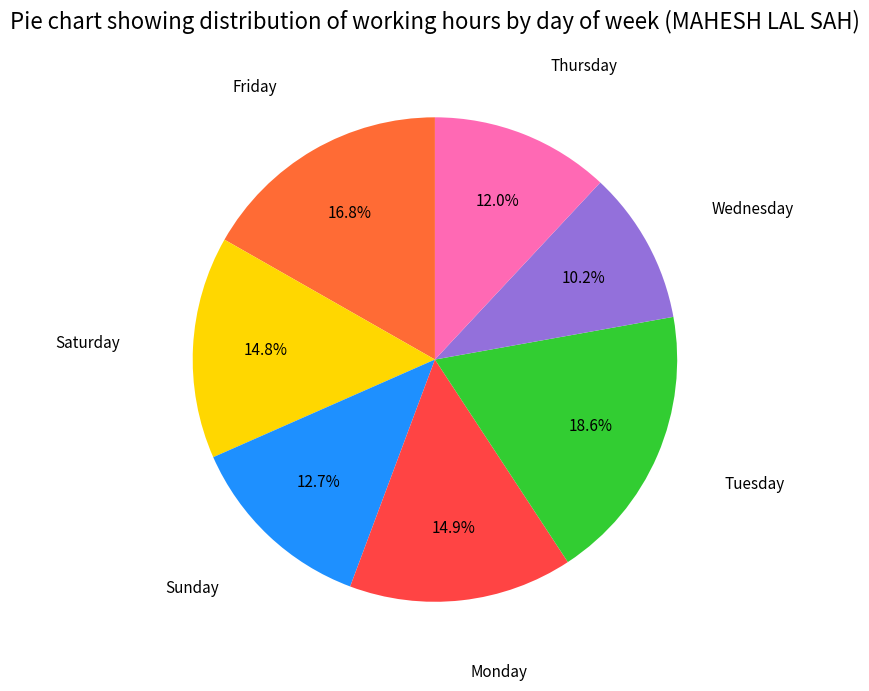

Is there any slice that represents more than half of the pie?

No